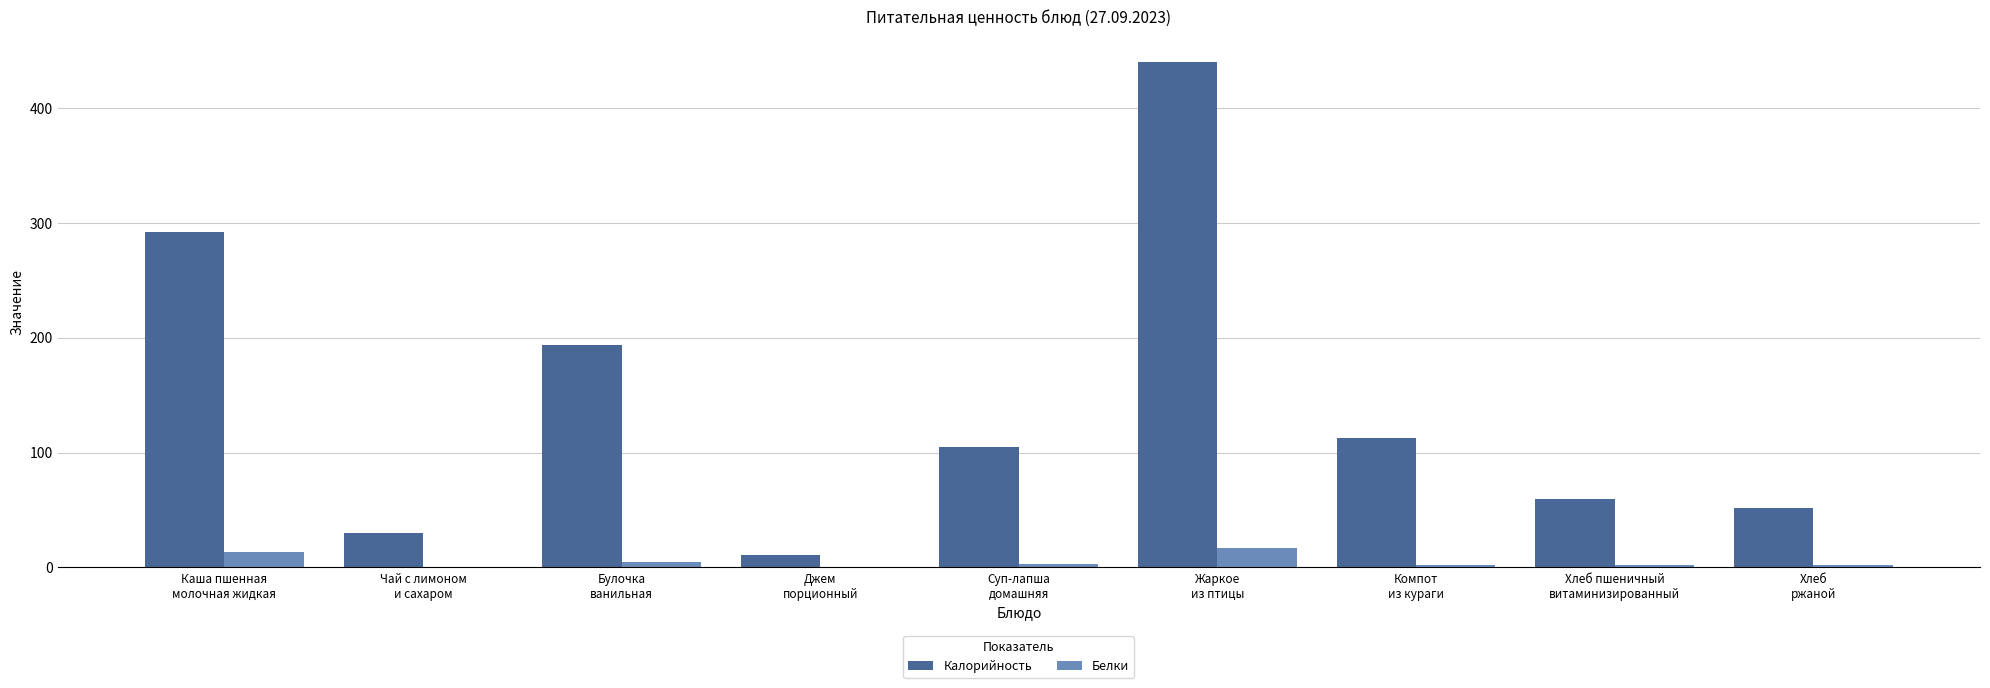

Which series has the largest total across all categories?

Калорийность